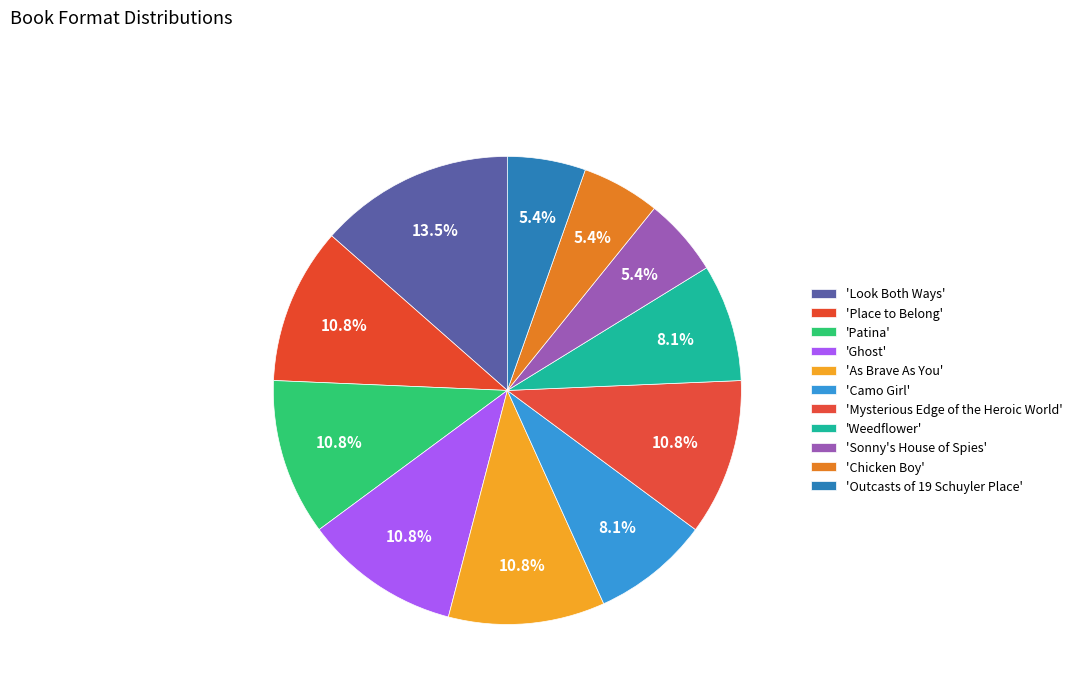

How many segments does this pie chart have?

11